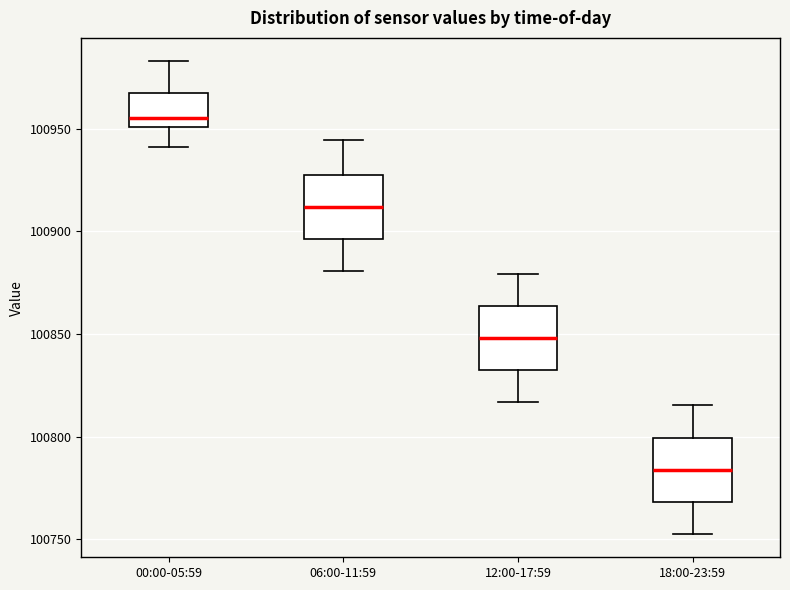

Reading left to right, read every box against the y-axis: the position of its median line, the range the box covers, and the ends of its whiskers. The values are not printed on the chart, so give them approximately, as read against the axis.

00:00-05:59: median 100955, box 100950 to 100970, whiskers 100940 to 100985
06:00-11:59: median 100910, box 100895 to 100930, whiskers 100880 to 100945
12:00-17:59: median 100850, box 100830 to 100865, whiskers 100815 to 100880
18:00-23:59: median 100785, box 100770 to 100800, whiskers 100755 to 100815